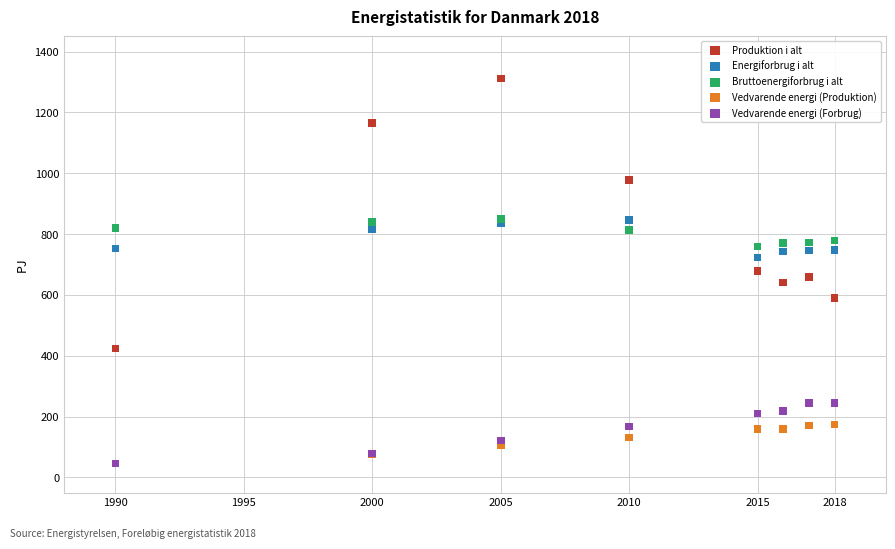

What are all the series names shown in the legend?

Produktion i alt, Energiforbrug i alt, Bruttoenergiforbrug i alt, Vedvarende energi (Produktion), Vedvarende energi (Forbrug)